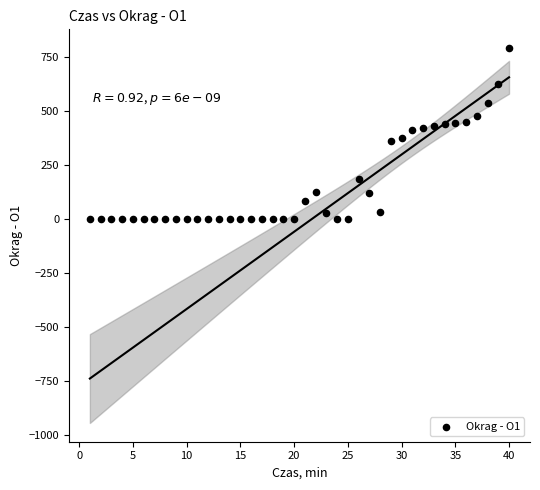

What is the range of X values (max minus min)?

39.0